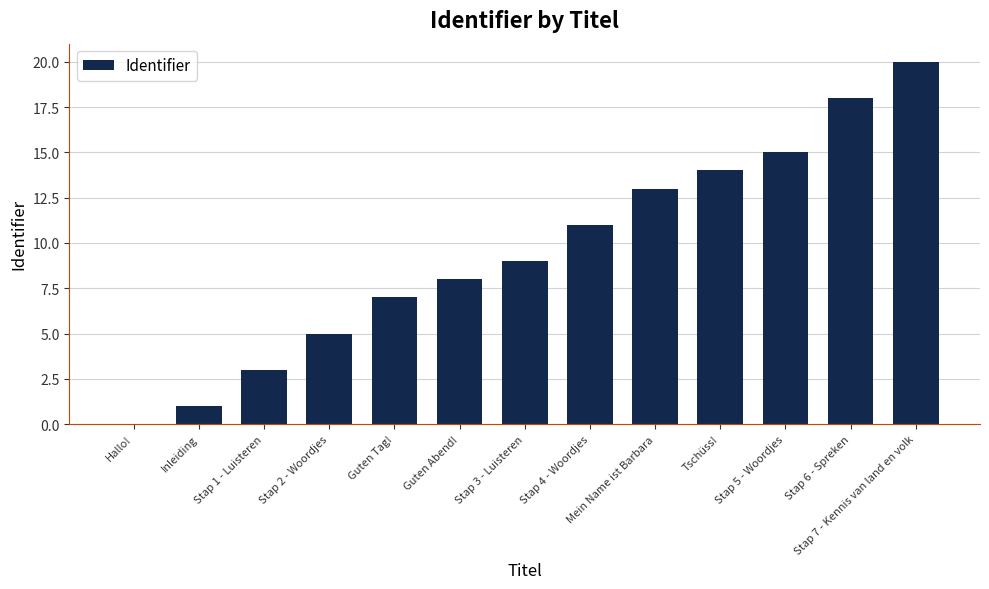

Reading left to right, what are all the values shown in this chart?

Hallo!=0	Inleiding=1	Stap 1 - Luisteren=3	Stap 2 - Woordjes=5	Guten Tag!=7	Guten Abend!=8	Stap 3 - Luisteren=9	Stap 4 - Woordjes=11	Mein Name ist Barbara=13	Tschüss!=14	Stap 5 - Woordjes=15	Stap 6 - Spreken=18	Stap 7 - Kennis van land en volk=20